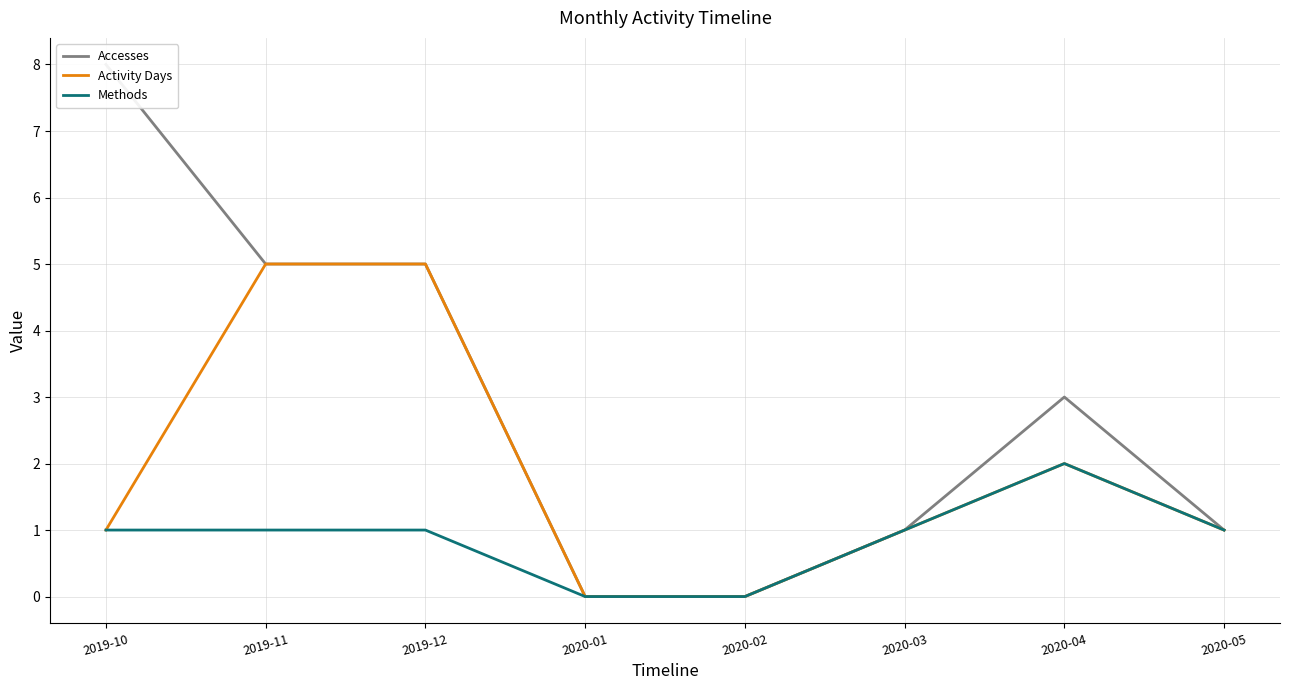

What is the label of the 6th point from the left?

2020-03